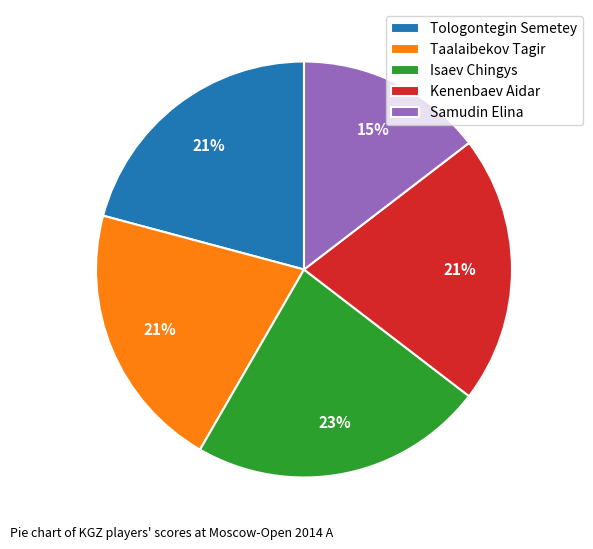

Which category has the smallest portion of the pie?

Samudin Elina